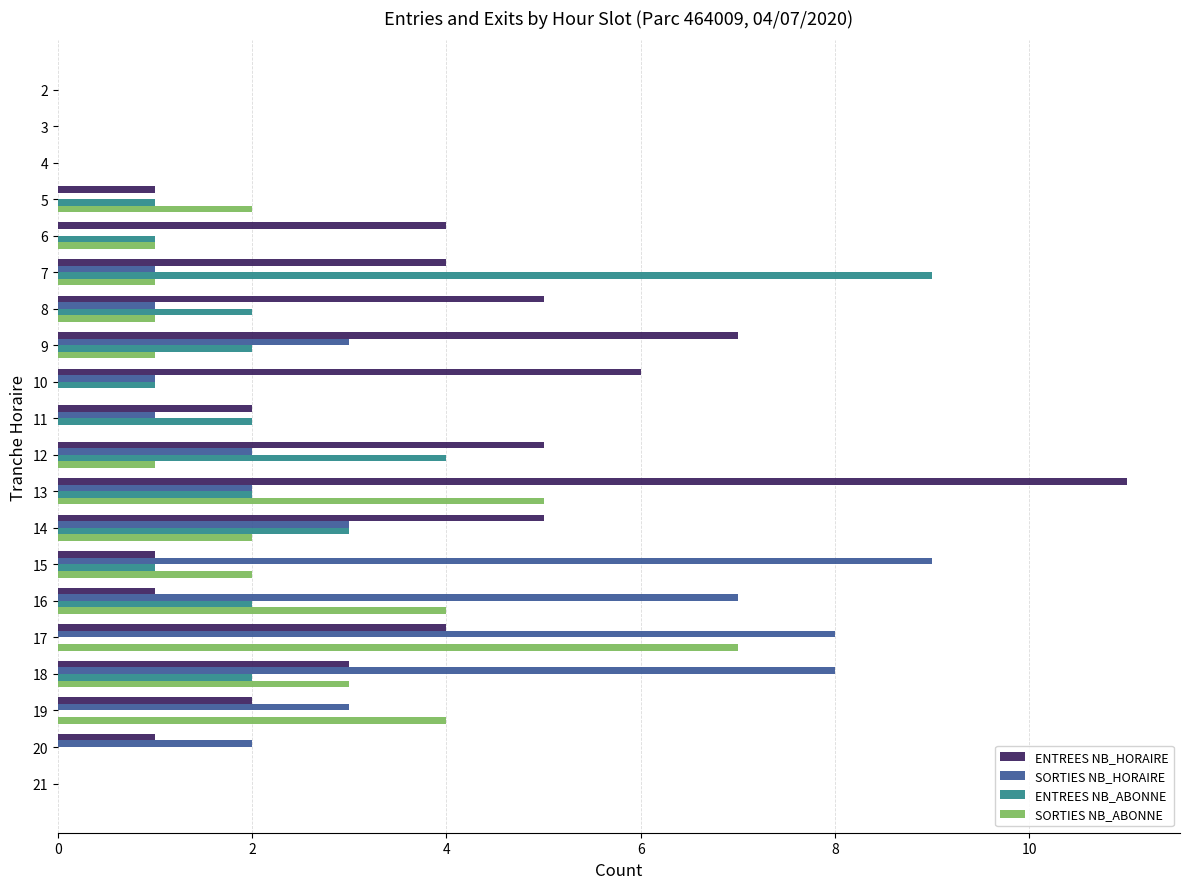

Between 14 and 18, which series saw the biggest shift?

SORTIES NB_HORAIRE